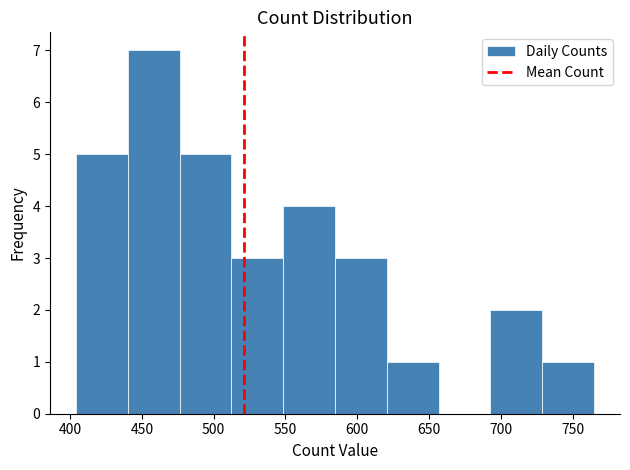

Which range on the x-axis has the tallest bar?

440 to 475